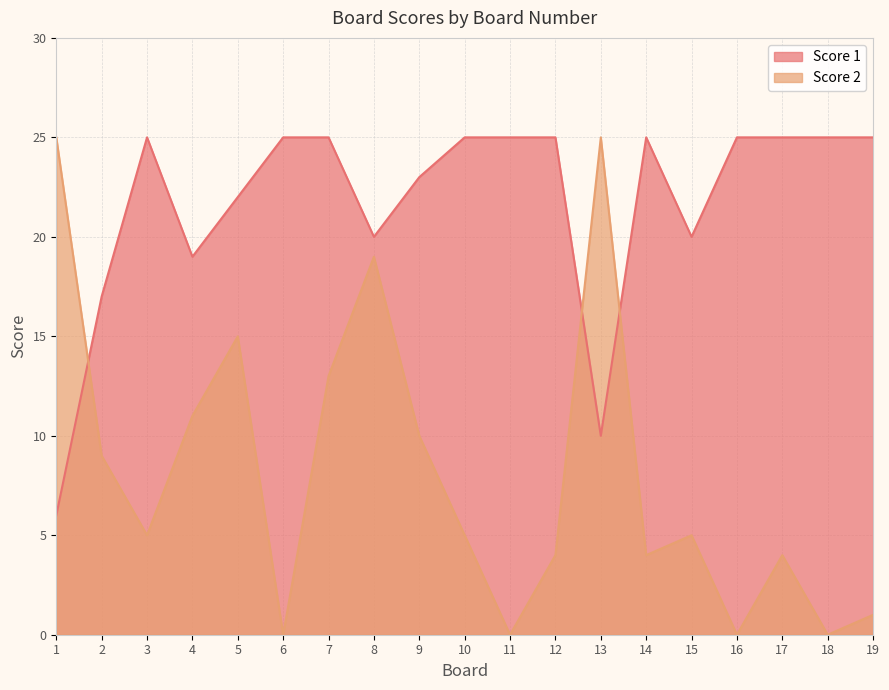

Rank the series by their maximum value, from highest to lowest.

Score 2, Score 1